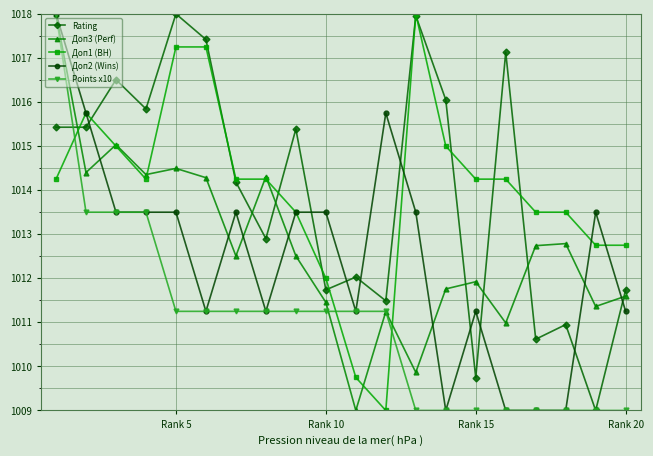

What is the value of the Rating point at the 9th from the left?

1015.4